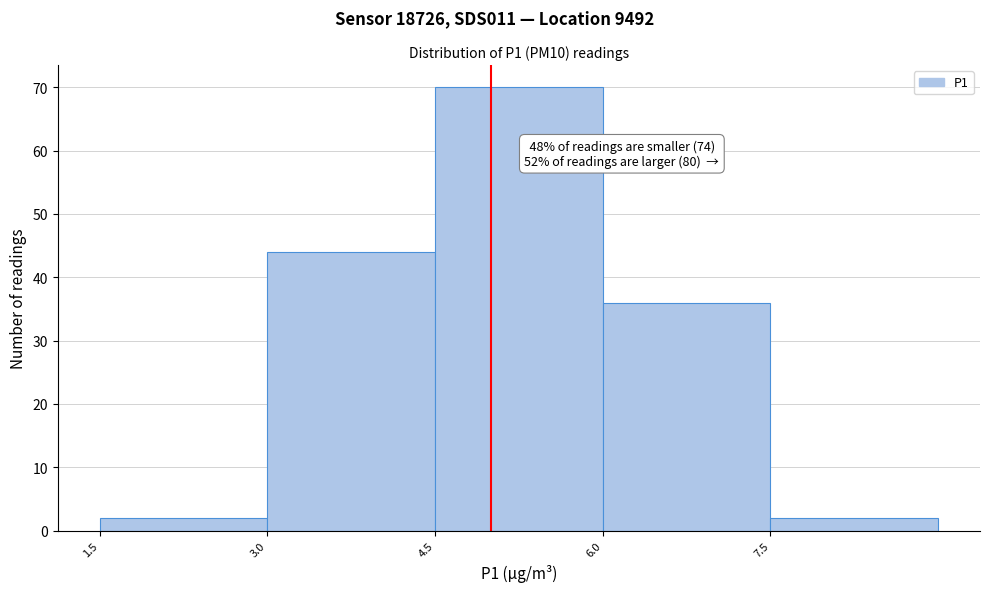

Over which range of the x-axis is the bar tallest?

4.5 to 6.0